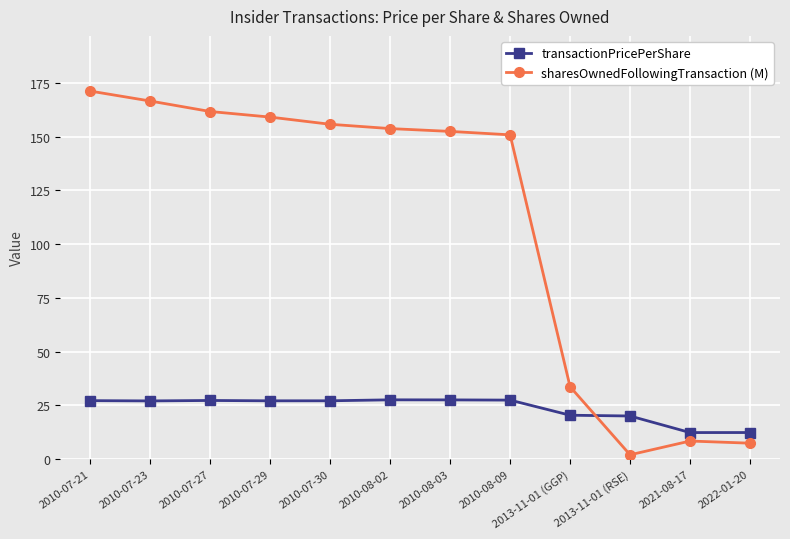

Does the chart display data point markers on the line(s)?

Yes